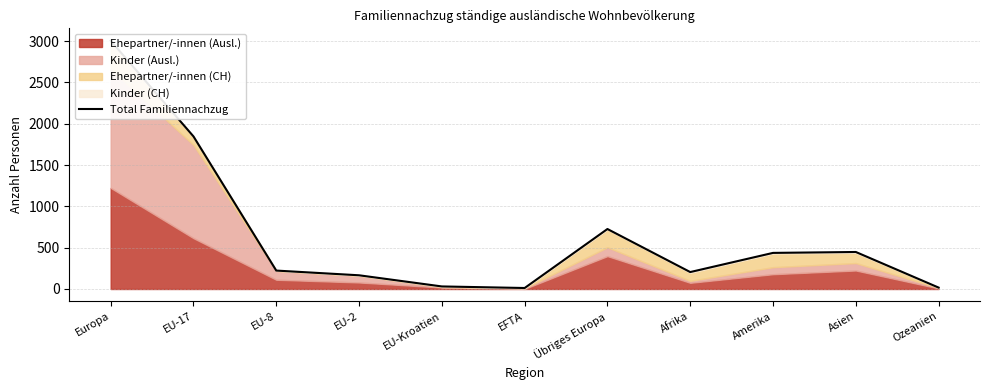

The chart shows a value of 166 at EU-2. True or false?

True